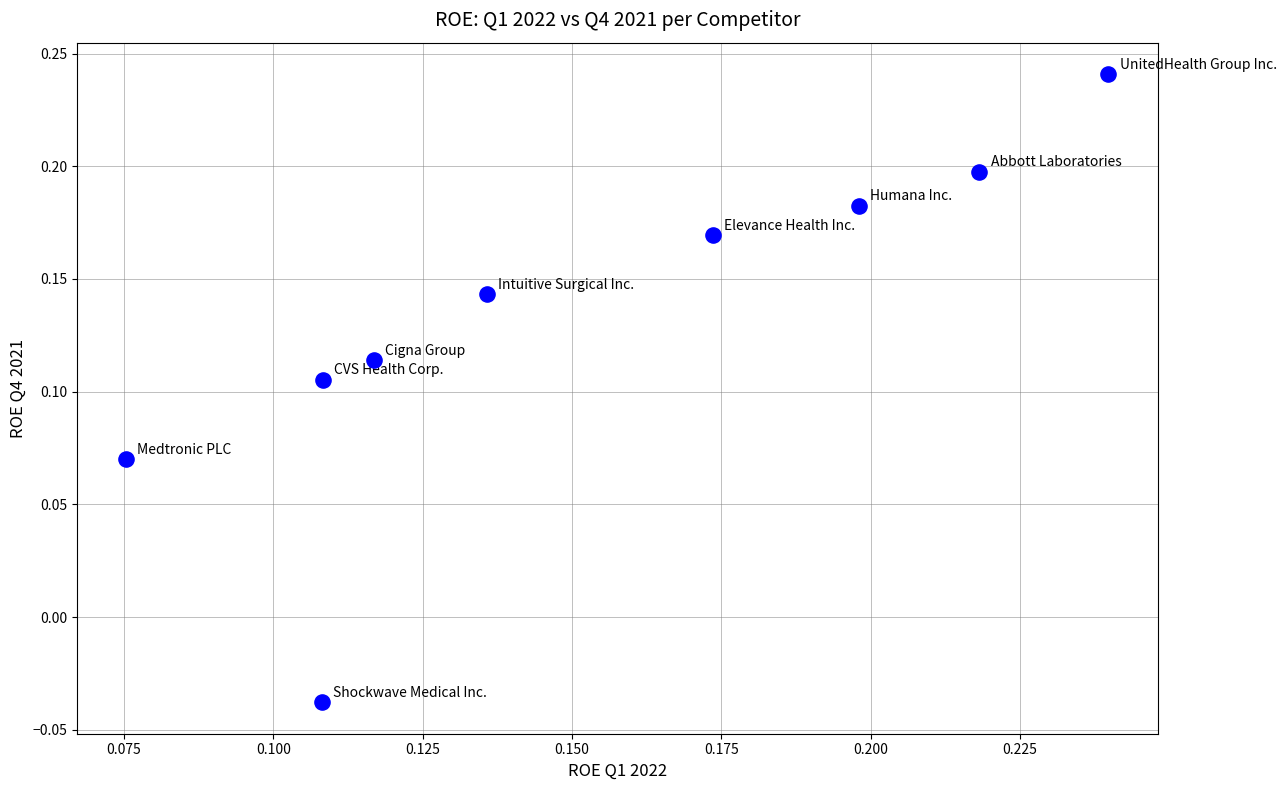

What is the range of Y values (max minus min)?

0.3